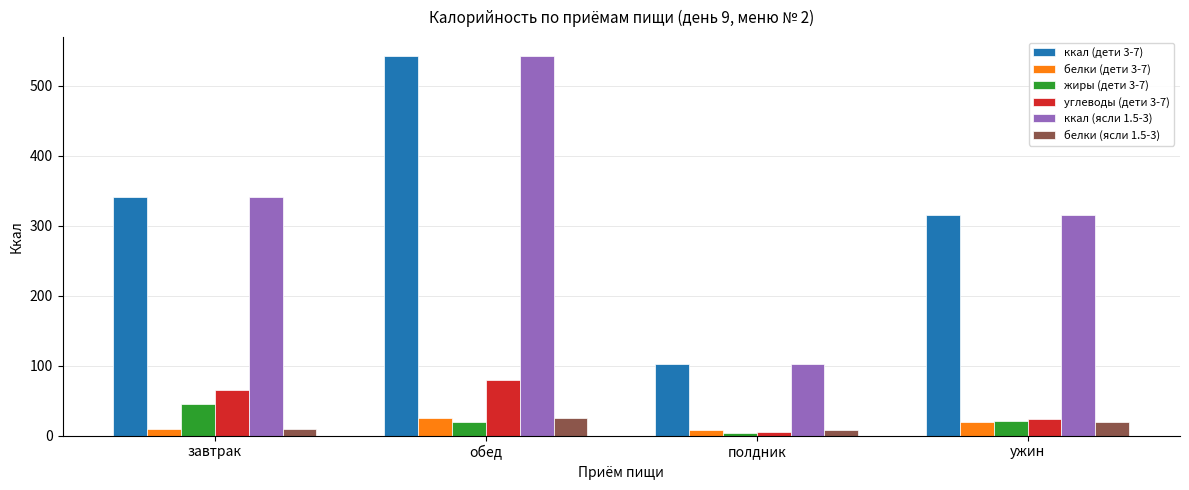

Is it true that ккал (дети 3-7) equals 340.8 at завтрак?

True